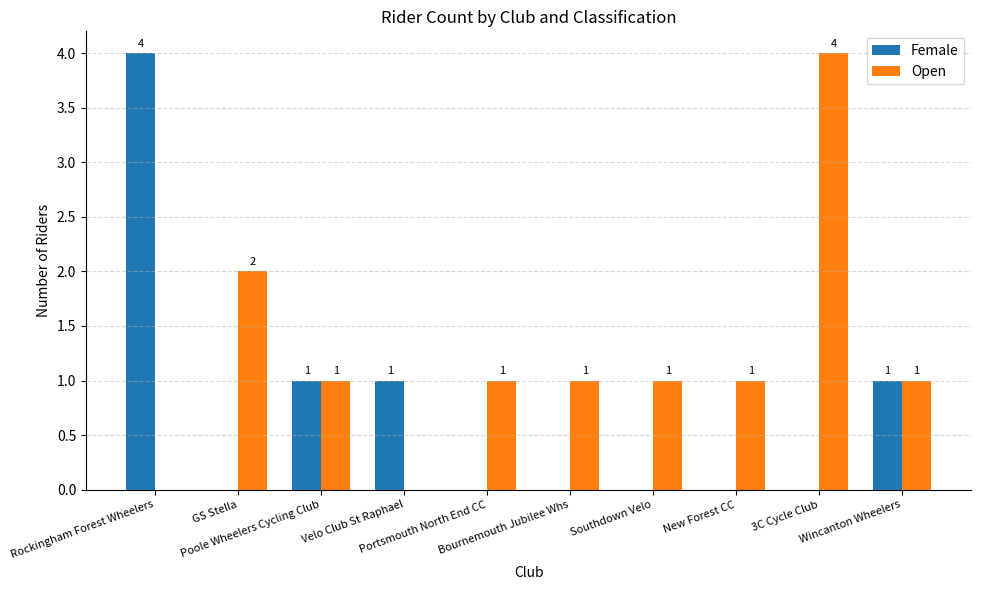

What is the highest value of the Open series?

4